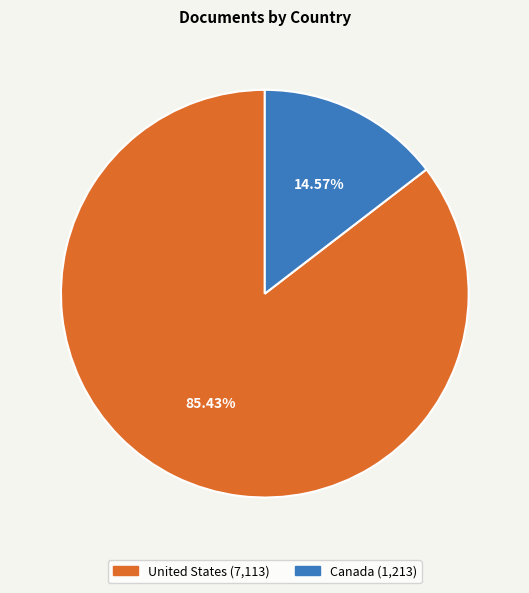

What percentage is the United States slice, to the nearest percent?

85%